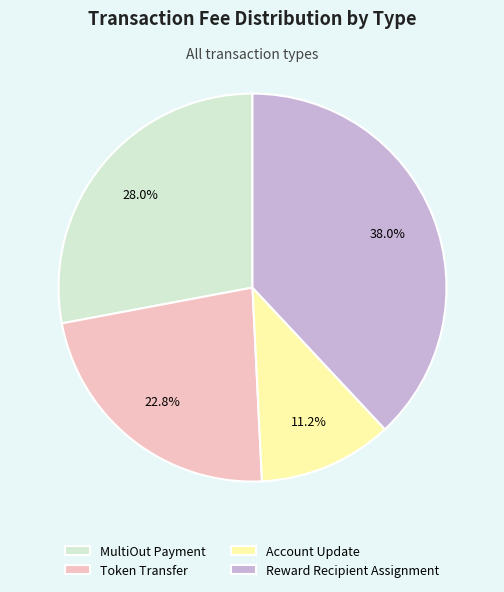

Does Token Transfer represent more than half of the total?

No